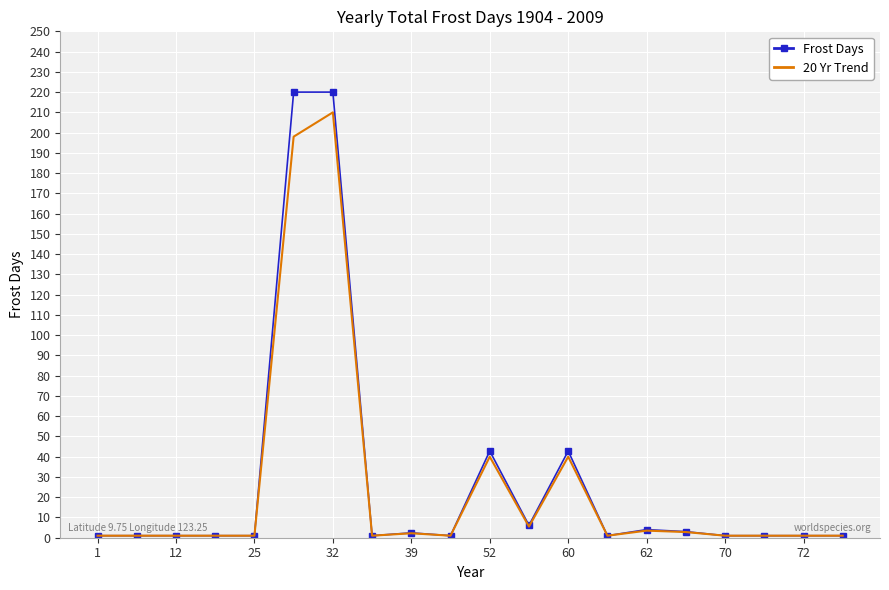

What is the maximum value shown in the chart?

220.0